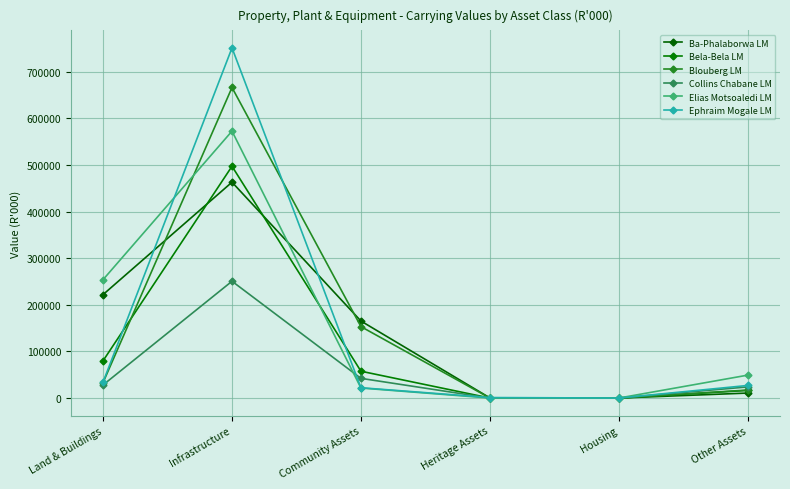

What position from the right is Community Assets?

4